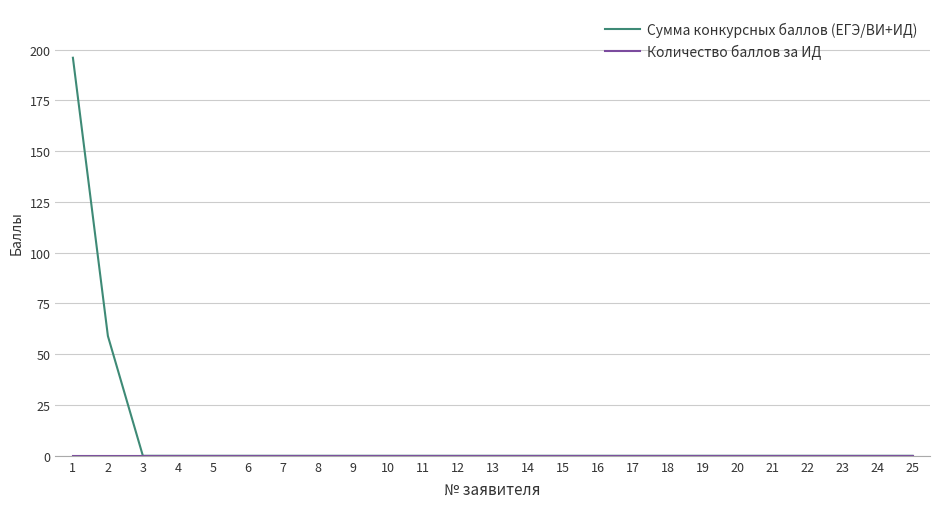

Which series has the largest total across all categories?

Сумма конкурсных баллов (ЕГЭ/ВИ+ИД)